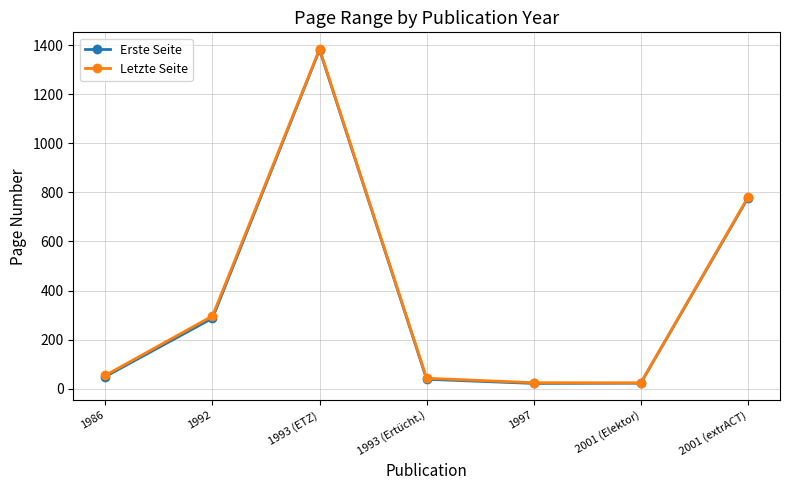

At which label is Erste Seite closest to 701?

2001 (extrACT)